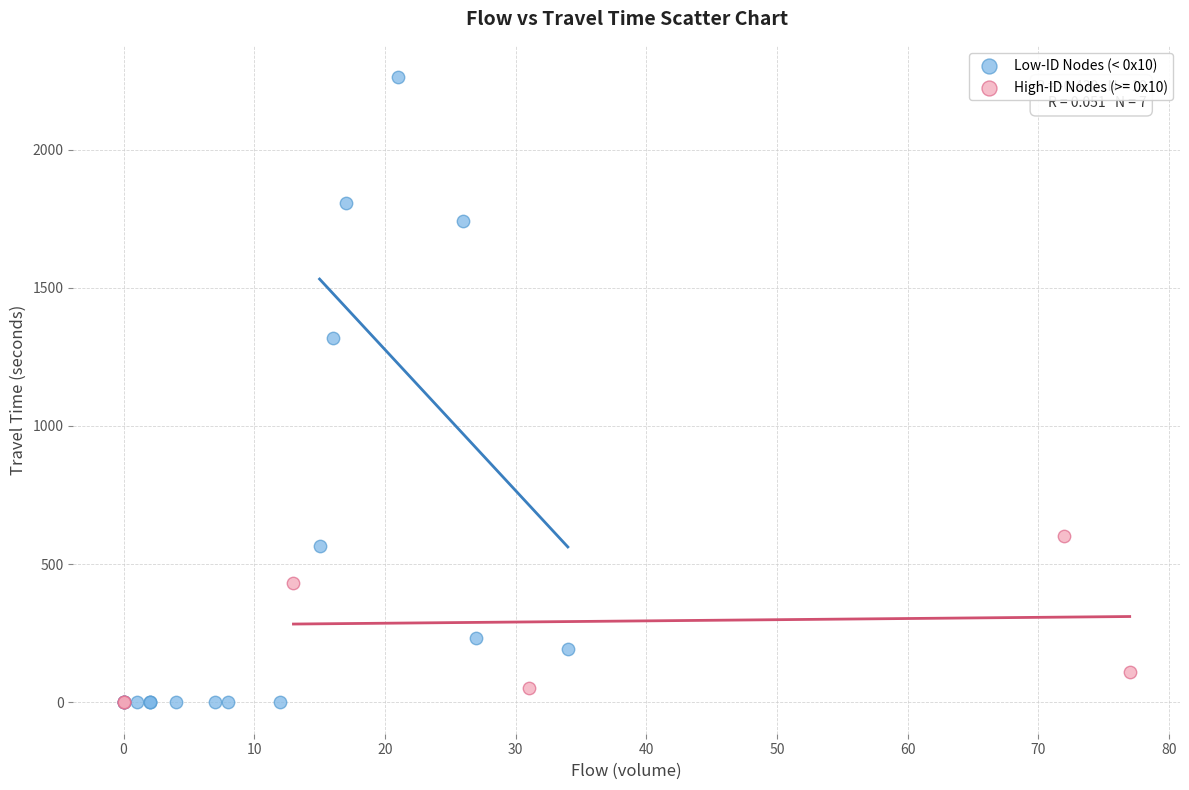

Which series reaches the maximum Y coordinate?

Low-ID Nodes (< 0x10)